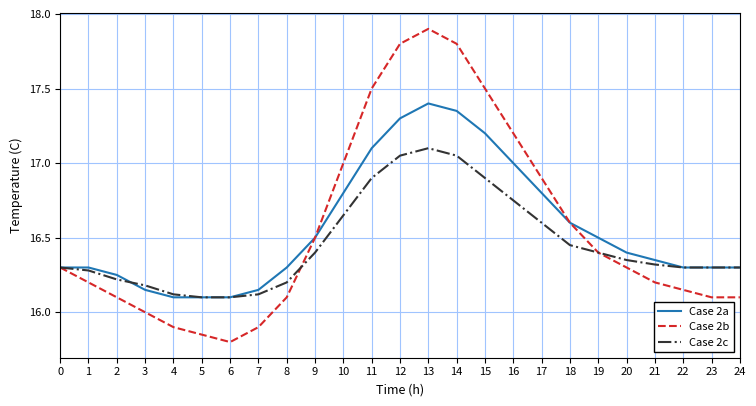

What is the average value of the Case 2c series?

16.5